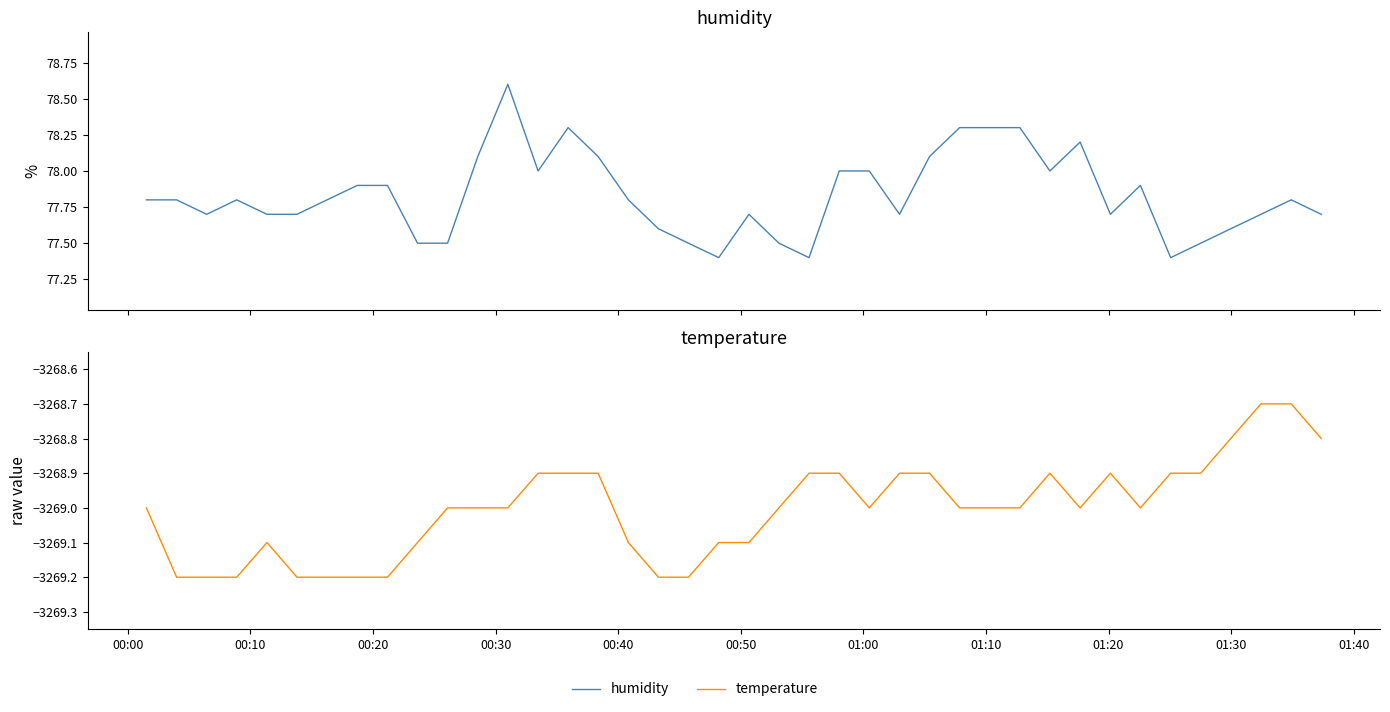

Which series has the largest range (max minus min)?

humidity